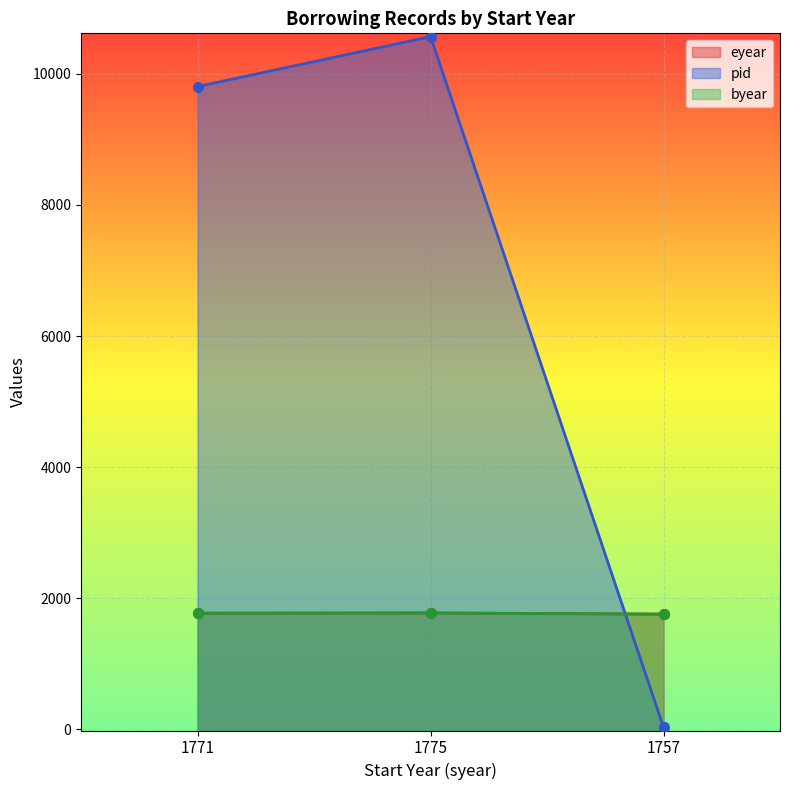

How many distinct data groups are displayed?

3